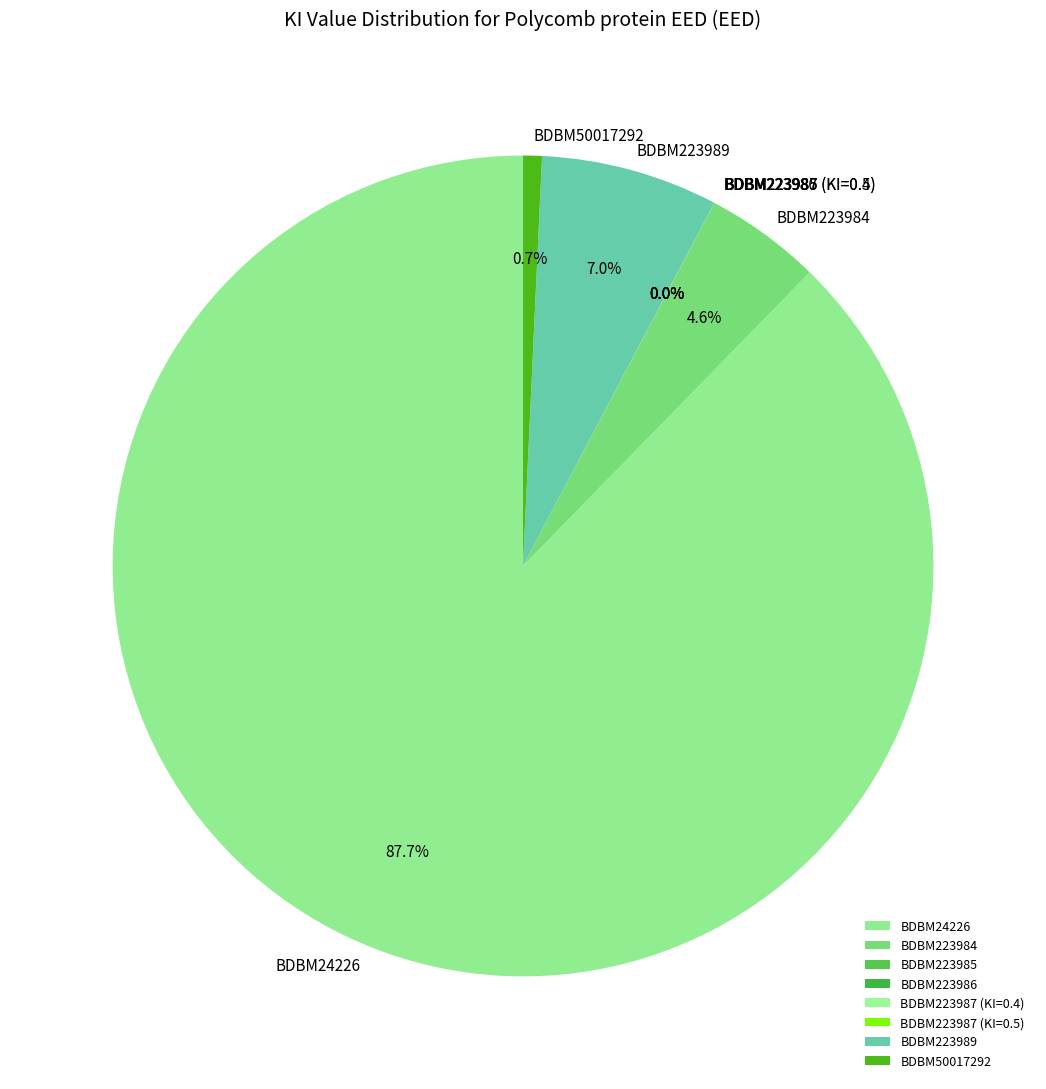

Does BDBM50017292 represent more than half of the total?

No